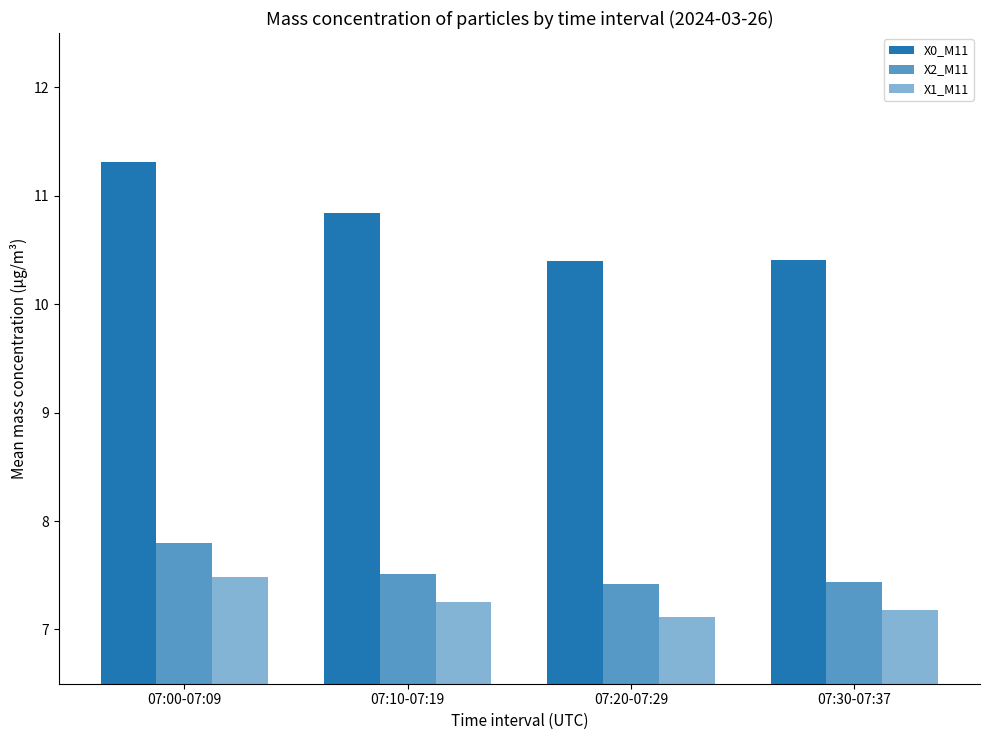

Are the bars horizontal?

No